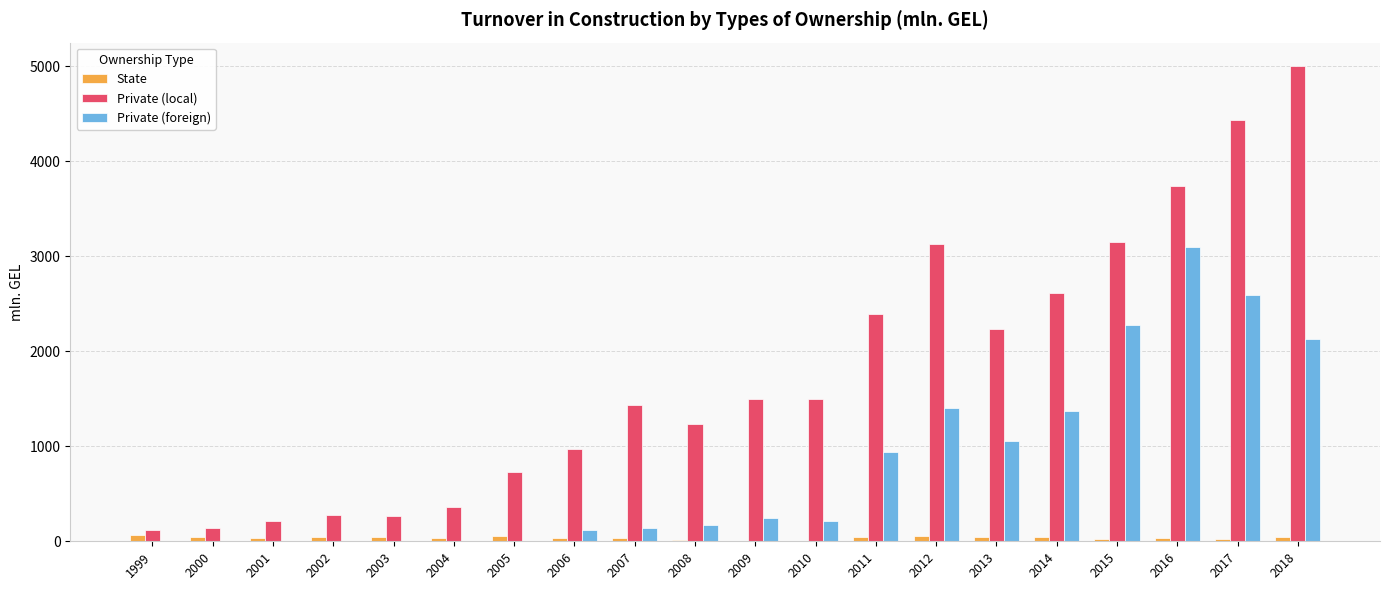

How many groups of bars are there?

20